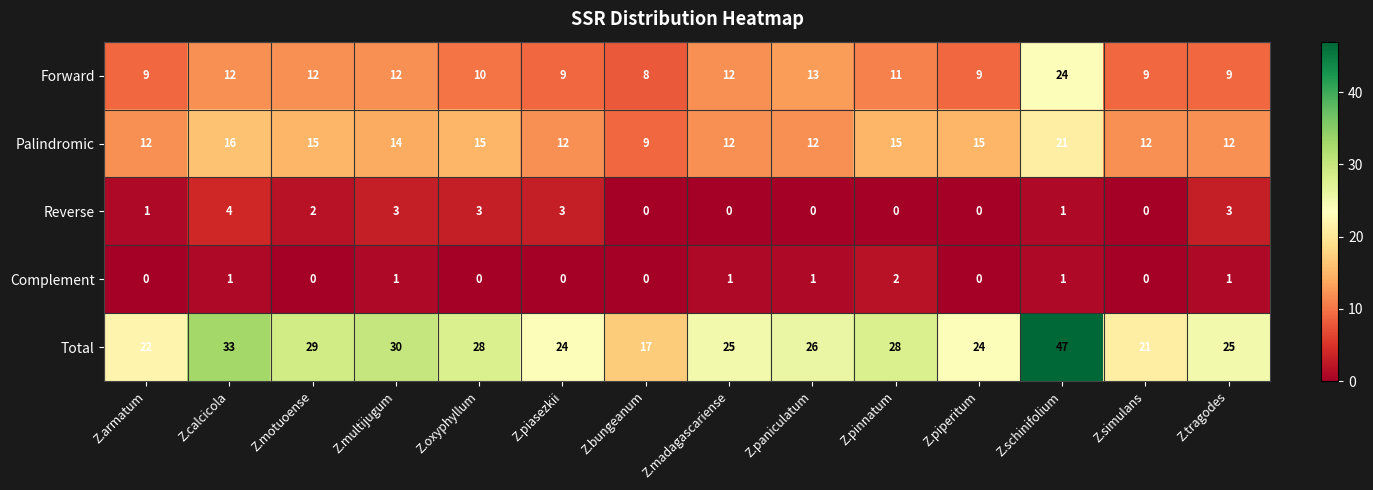

Is it true that Reverse equals 2 at Z.motuoense?

True